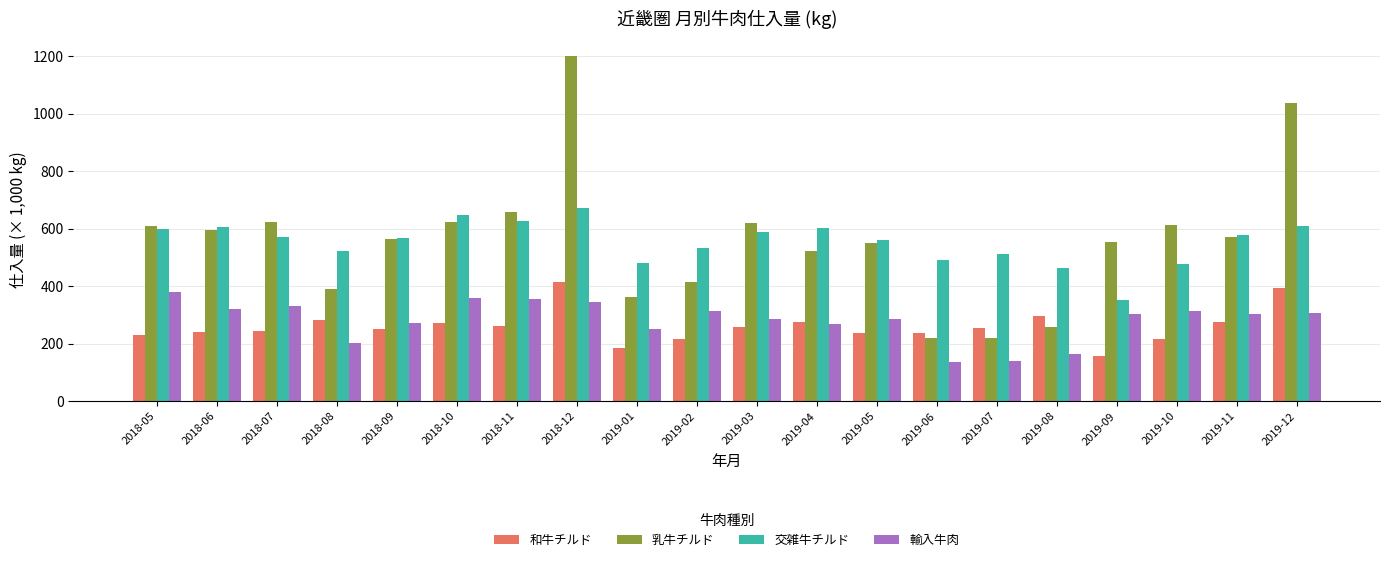

How many data points in 乳牛チルド are less than 571?

10